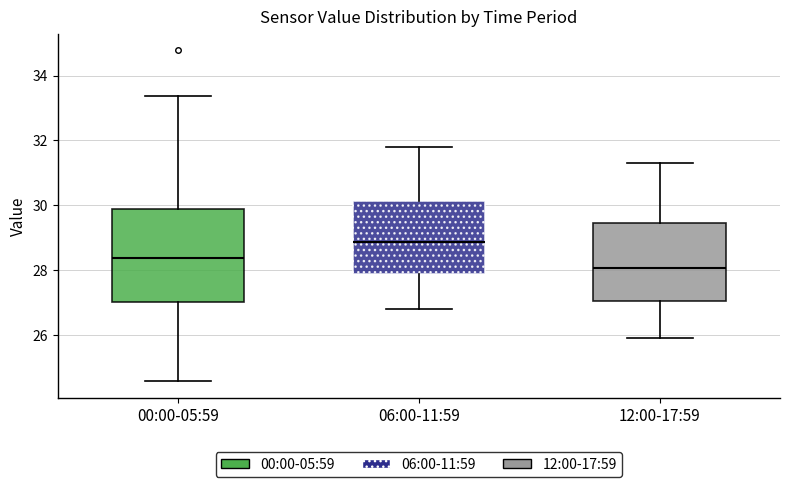

Which box is the tallest, from its lower edge to its upper edge?

00:00-05:59